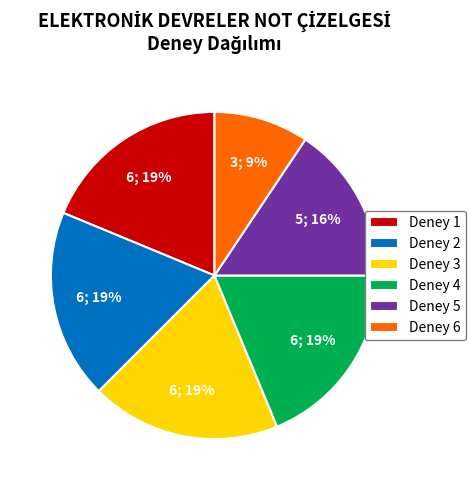

Which category has the smallest portion of the pie?

Deney 6